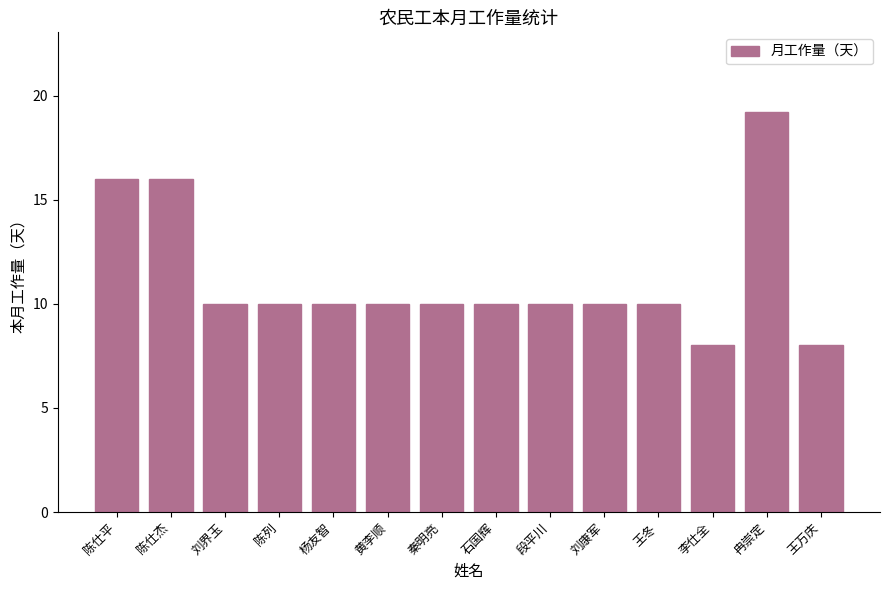

What is the label of the 5th bar from the right?

刘康军